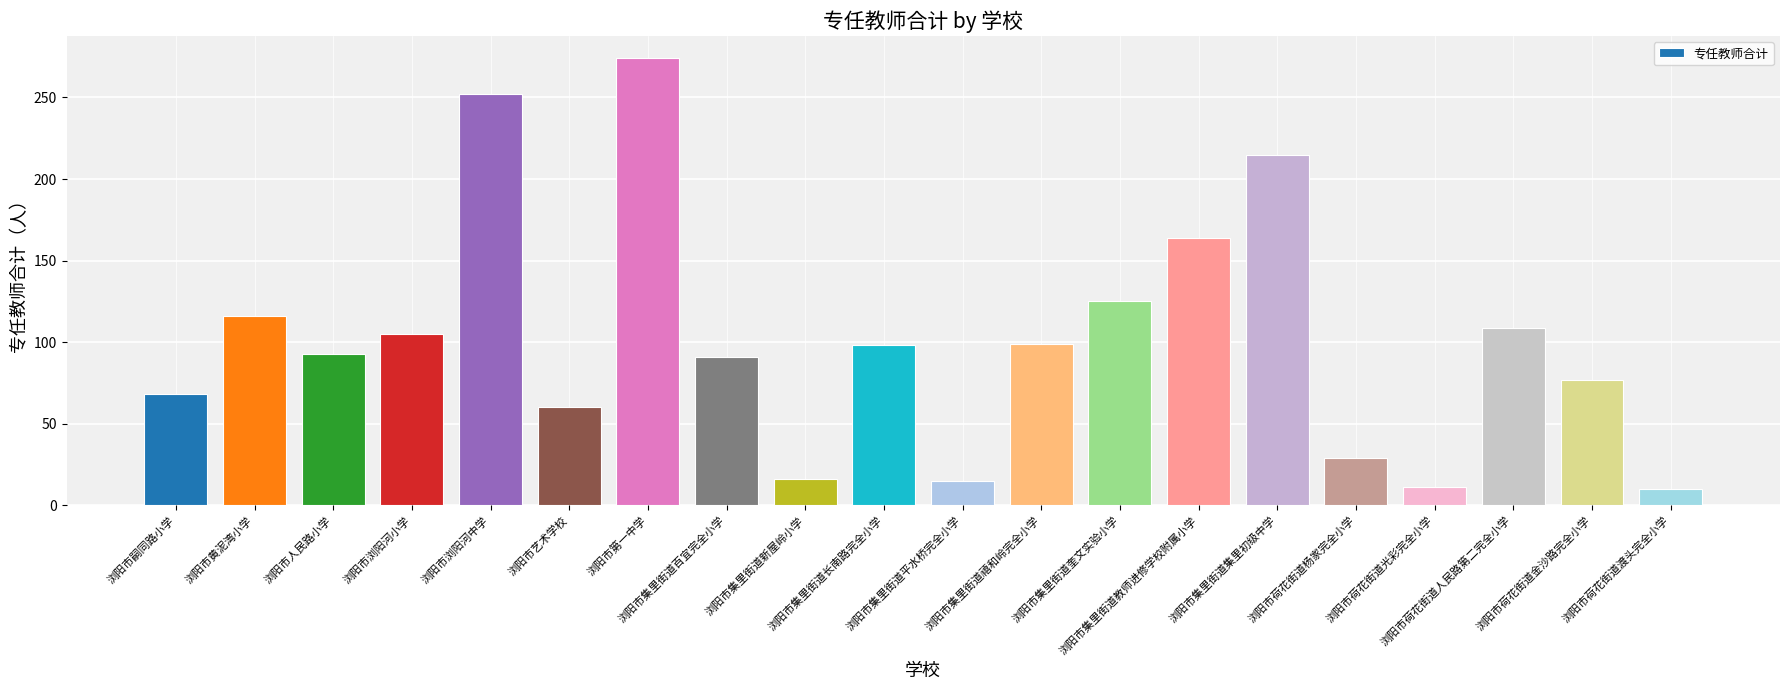

What is the difference between the second highest and minimum values?

242